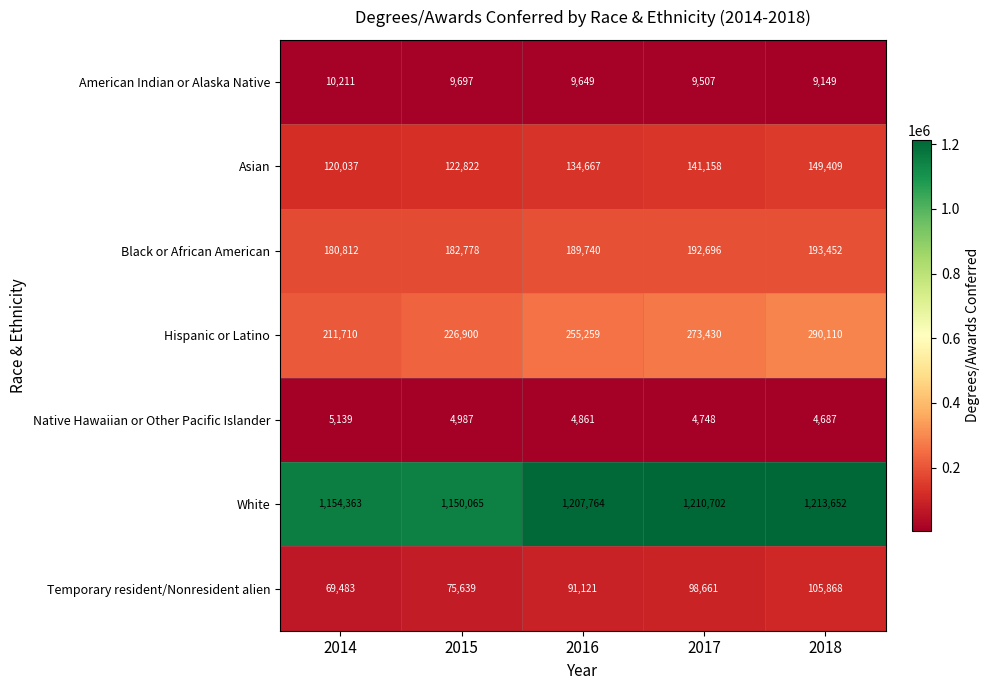

What is the minimum value shown in the chart?

4687